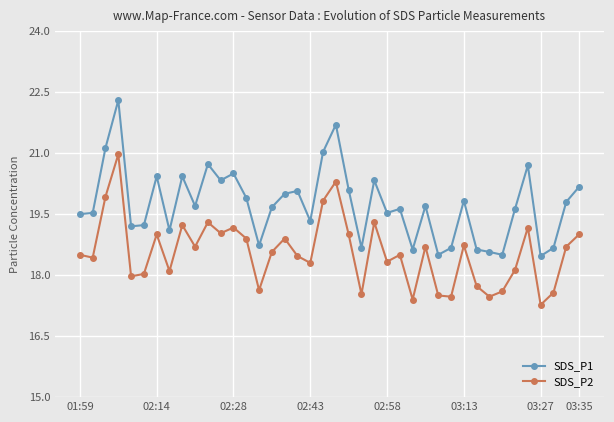

Which series has the largest total across all categories?

SDS_P1